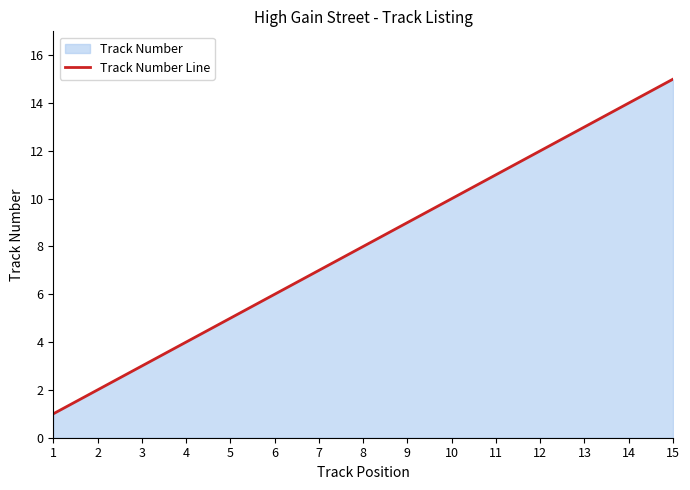

Approximately how many times larger is the value at 10 compared to 6?

1.7